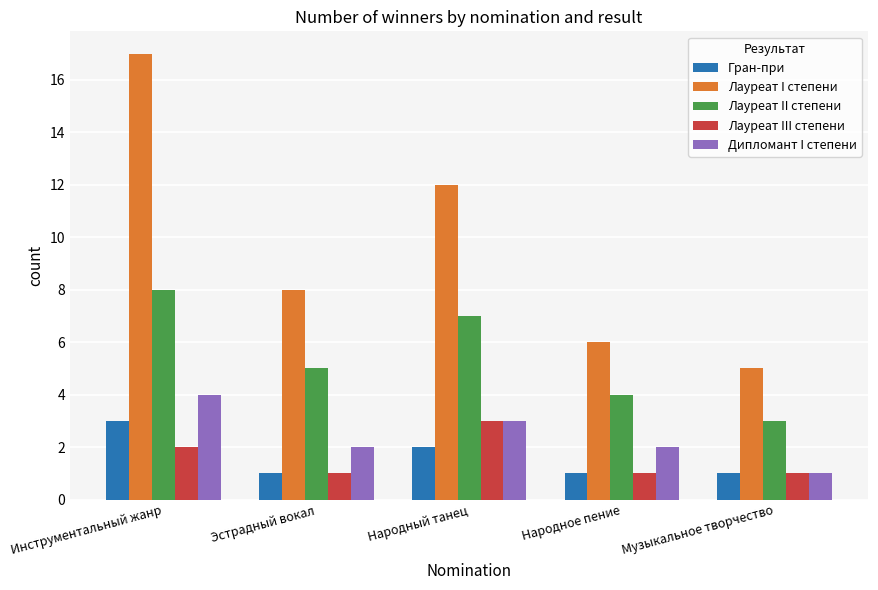

The Лауреат III степени series shows 0 at Музыкальное творчество. True or false?

False